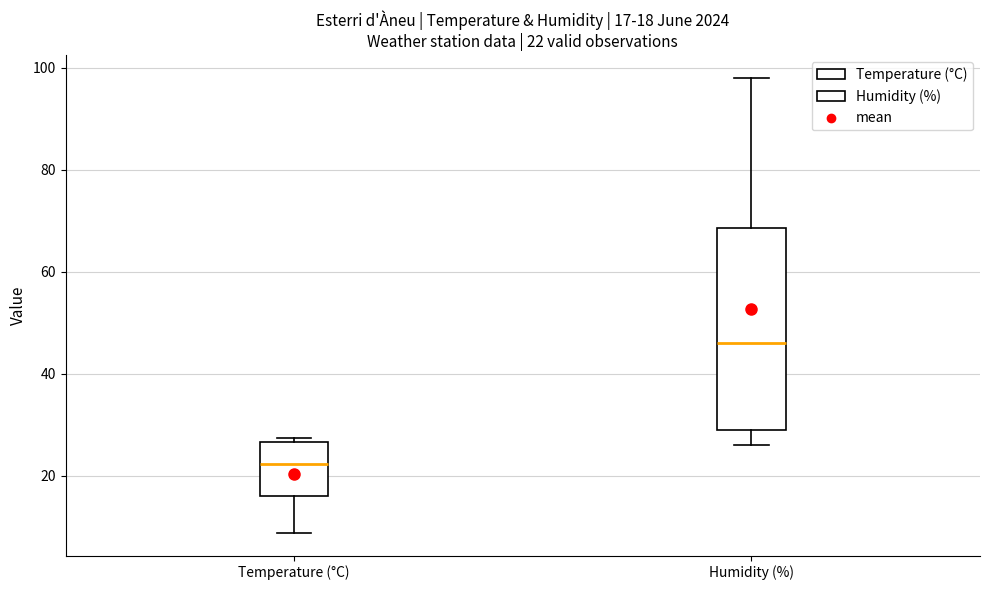

Which box's median line is the lowest?

Temperature (°C)